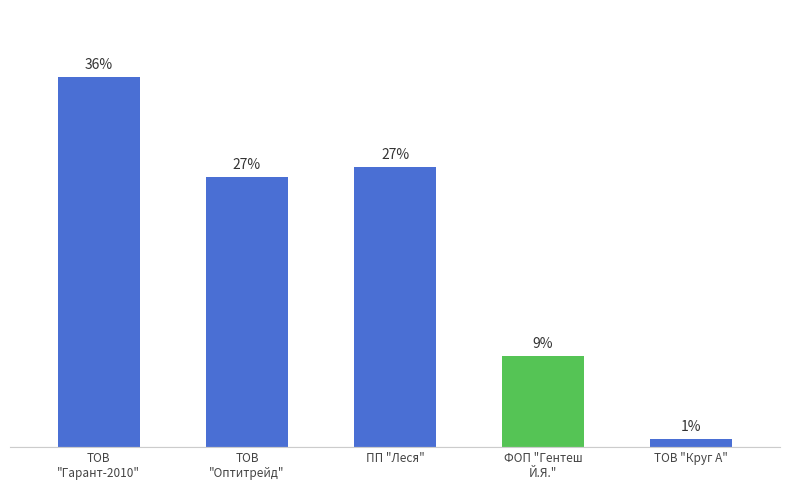

The value at ТОВ
"Гарант-2010" is 117434.0. True or false?

False